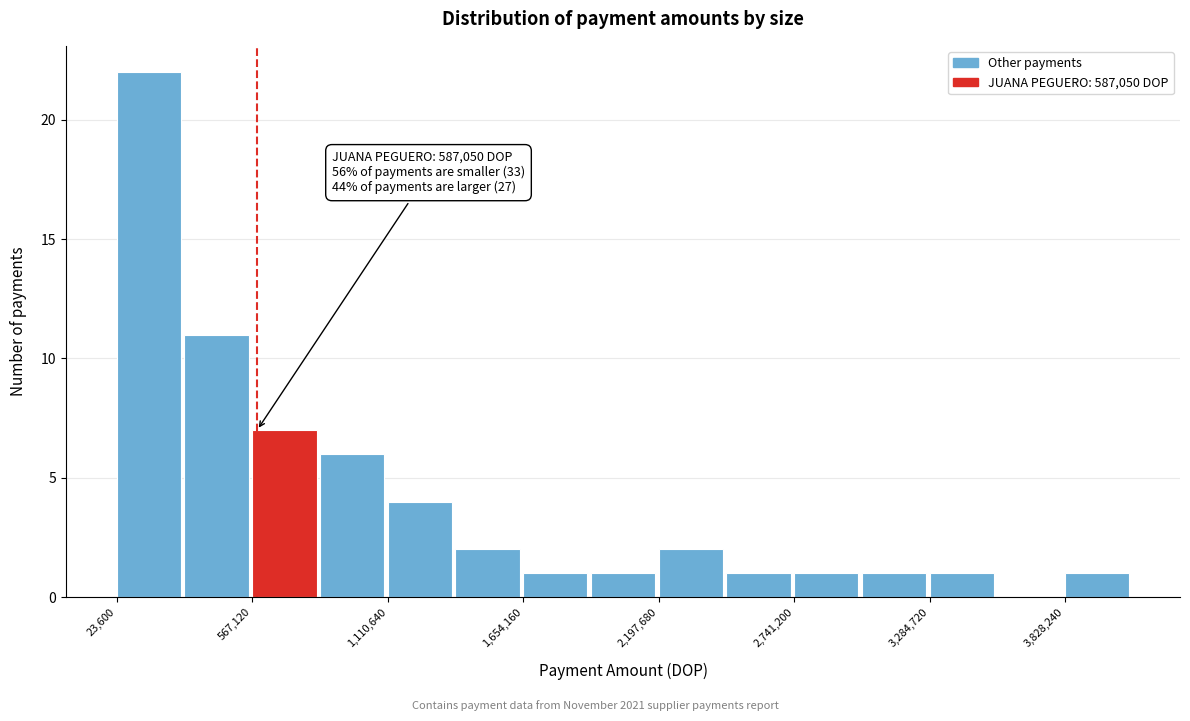

Read against the x-axis, roughly where is the centre of the tallest bar?

200000